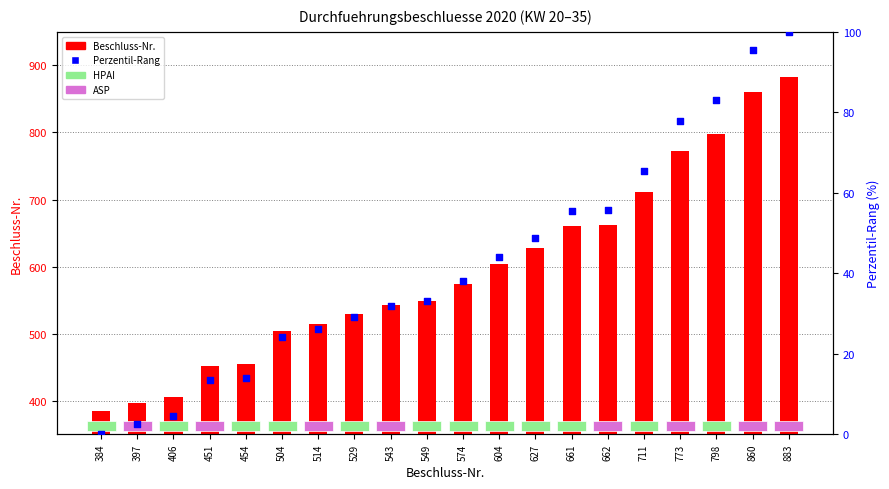

What is the total value across all series at 397?

399.6